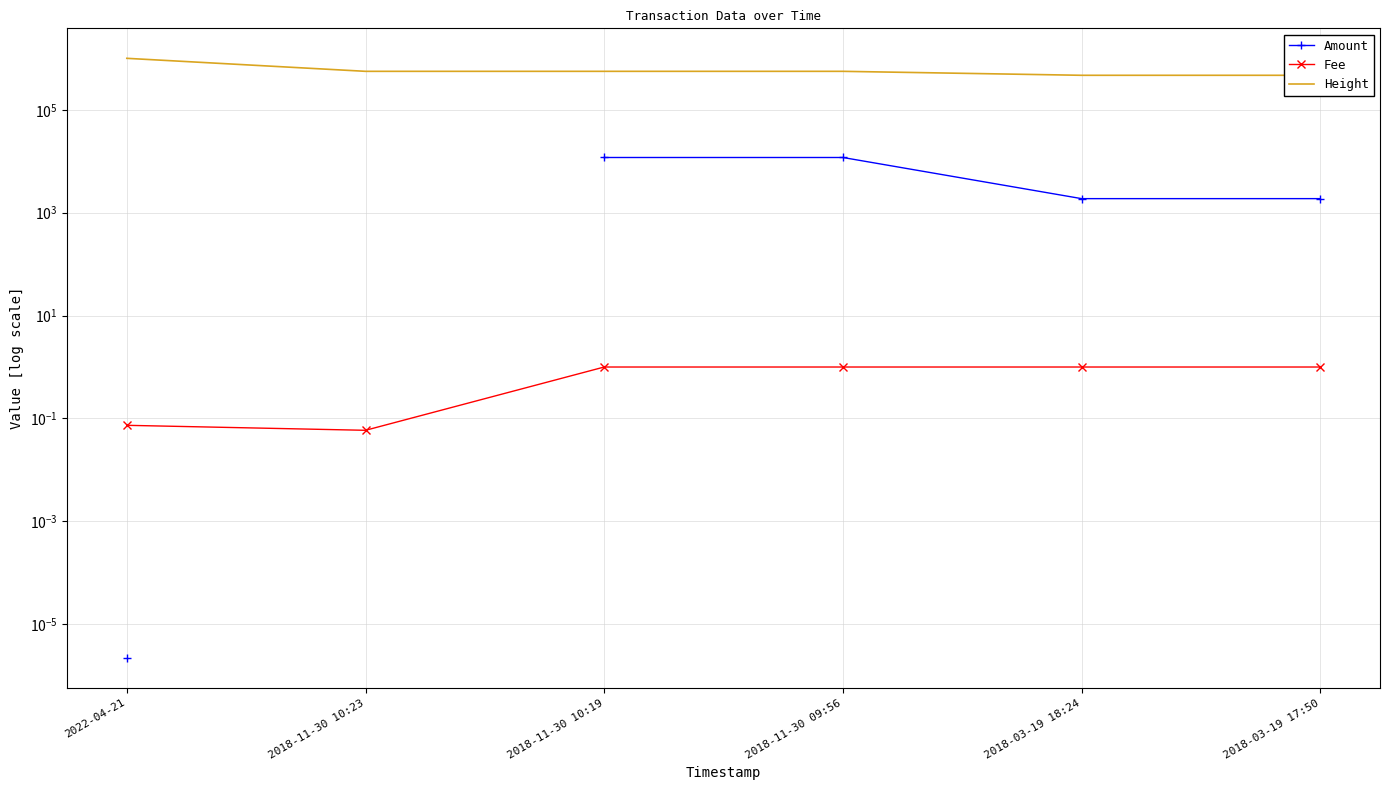

True or false: Height and Fee intersect in this chart.

False